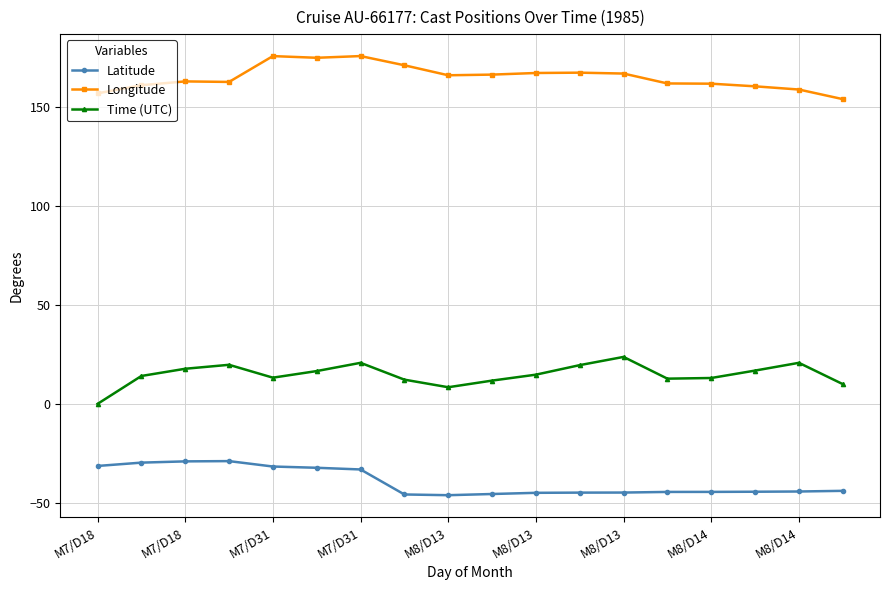

Rank the series by their maximum value, from highest to lowest.

Longitude, Time (UTC), Latitude